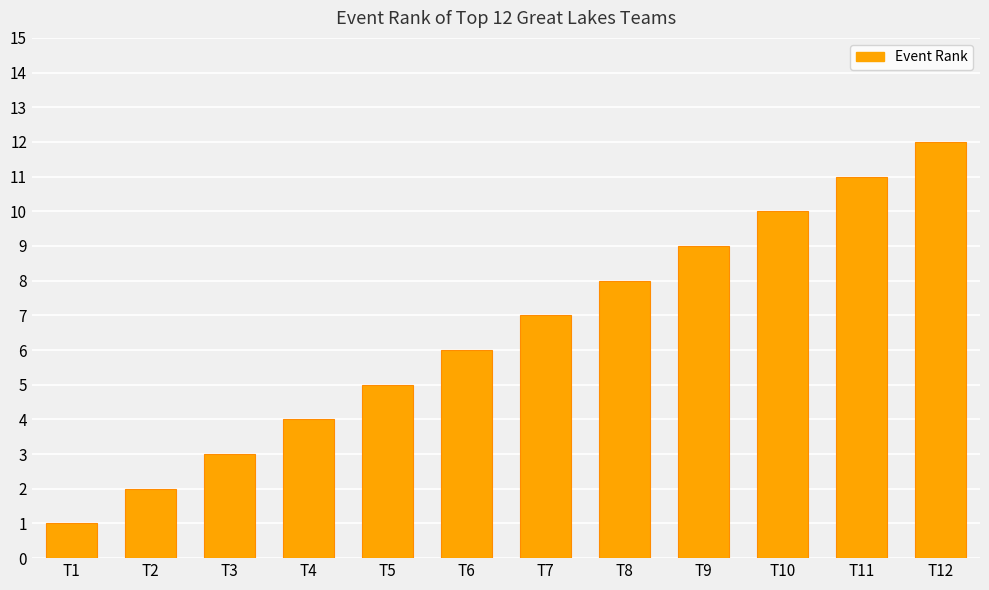

Which category has the highest value across all series?

T12